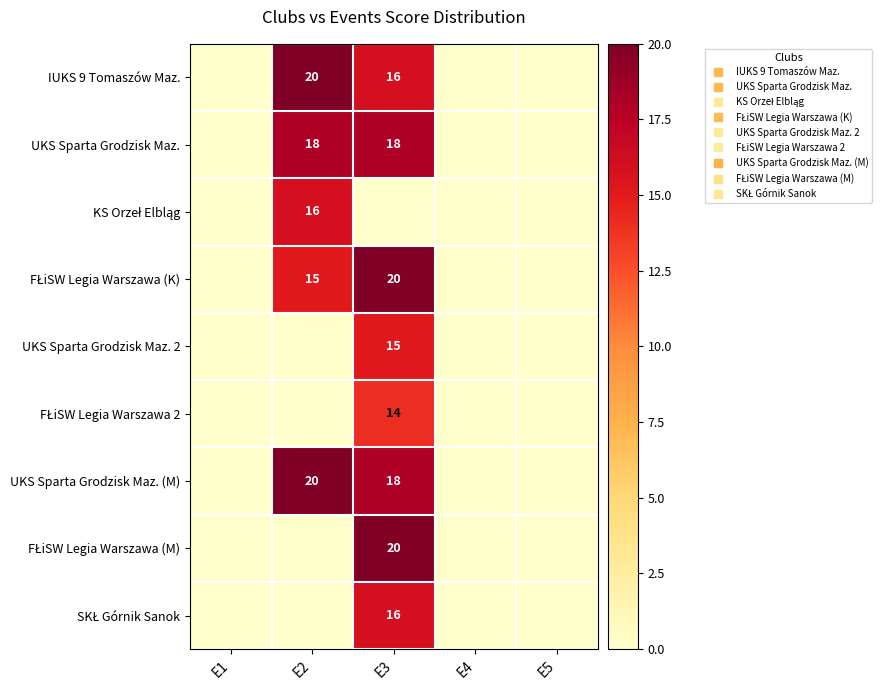

Where is FŁiSW Legia Warszawa 2 nearest to the value 7?

E1